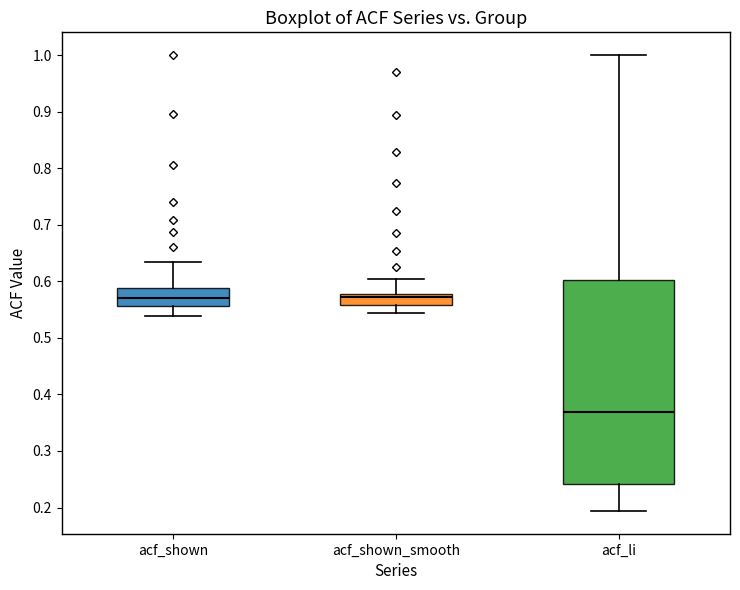

Which box is the tallest, from its lower edge to its upper edge?

acf_li